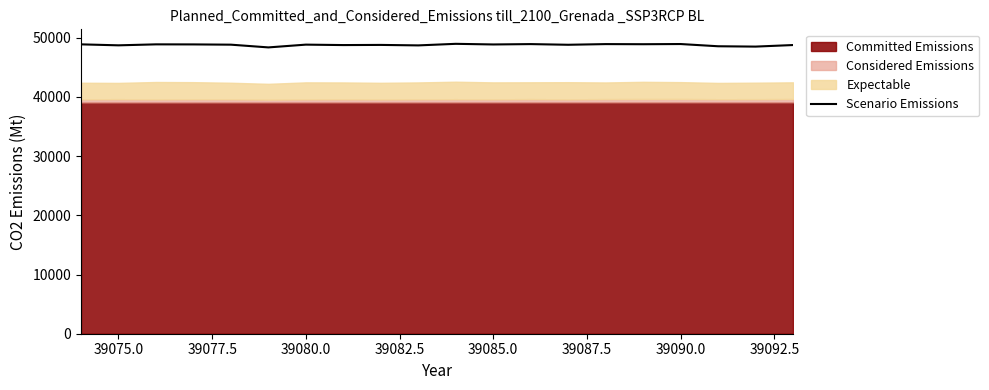

Is it true that Scenario Emissions equals 20340 at 39090.0?

False